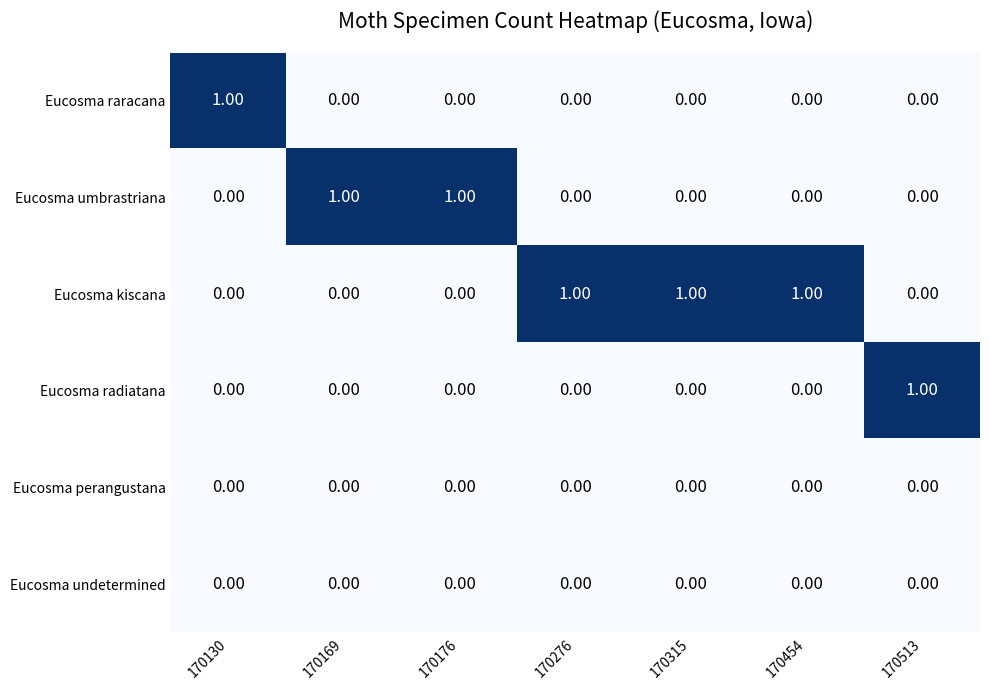

Which series has the largest total across all categories?

Eucosma kiscana